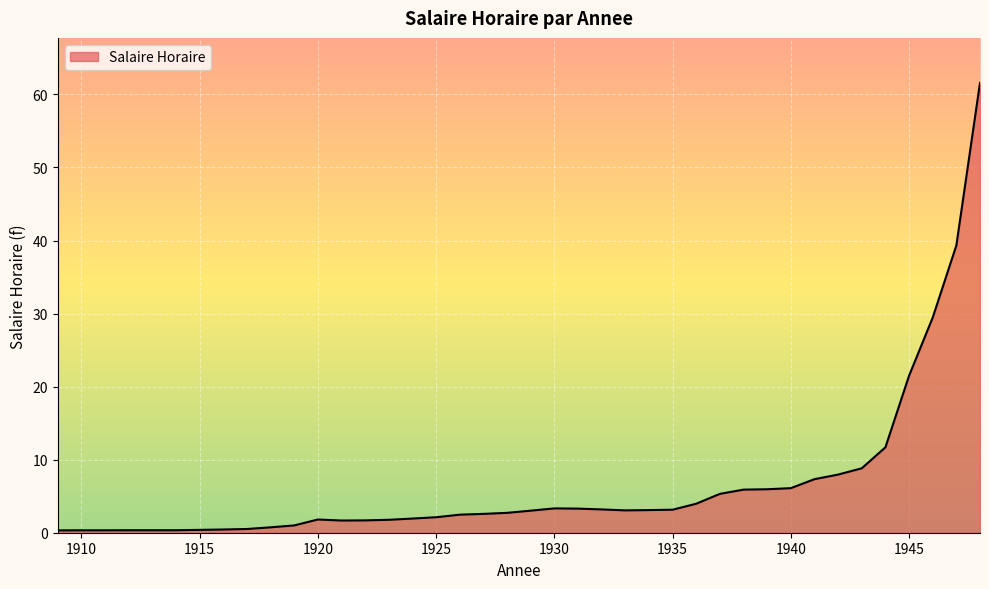

What is the minimum value shown in the chart?

0.3